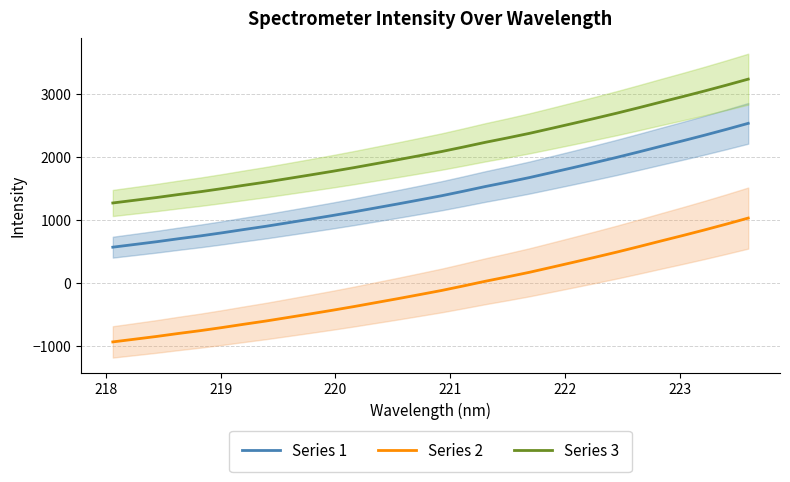

True or false: Series 1 and Series 2 intersect in this chart.

False